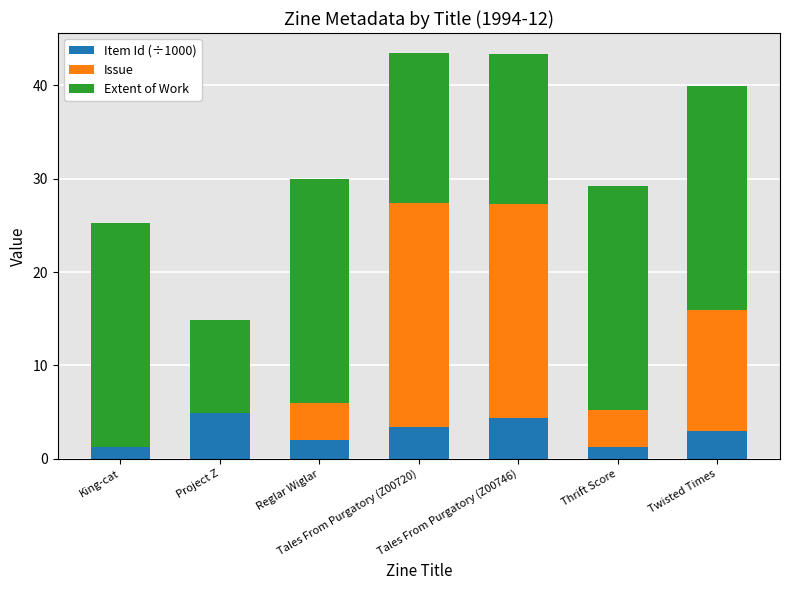

What is the maximum value for Item Id (÷1000)?

4.9